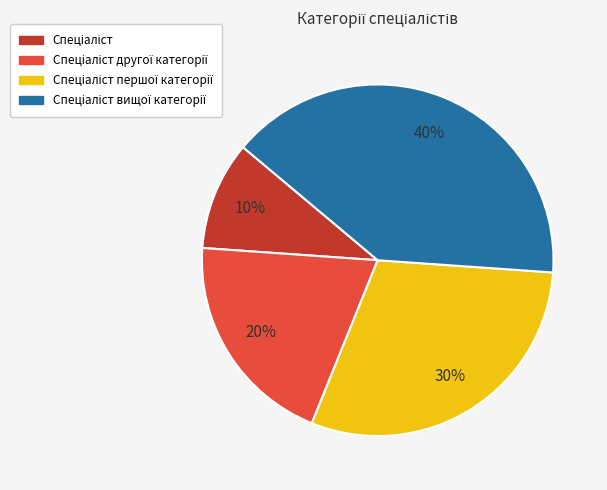

How many segments does this pie chart have?

4